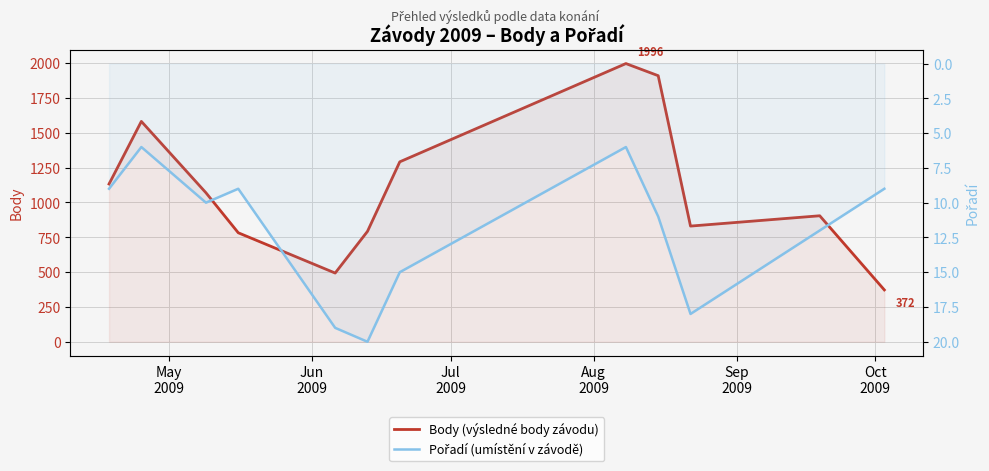

What is the difference between the second highest and second lowest values in the Body (výsledné body závodu) series?

1416